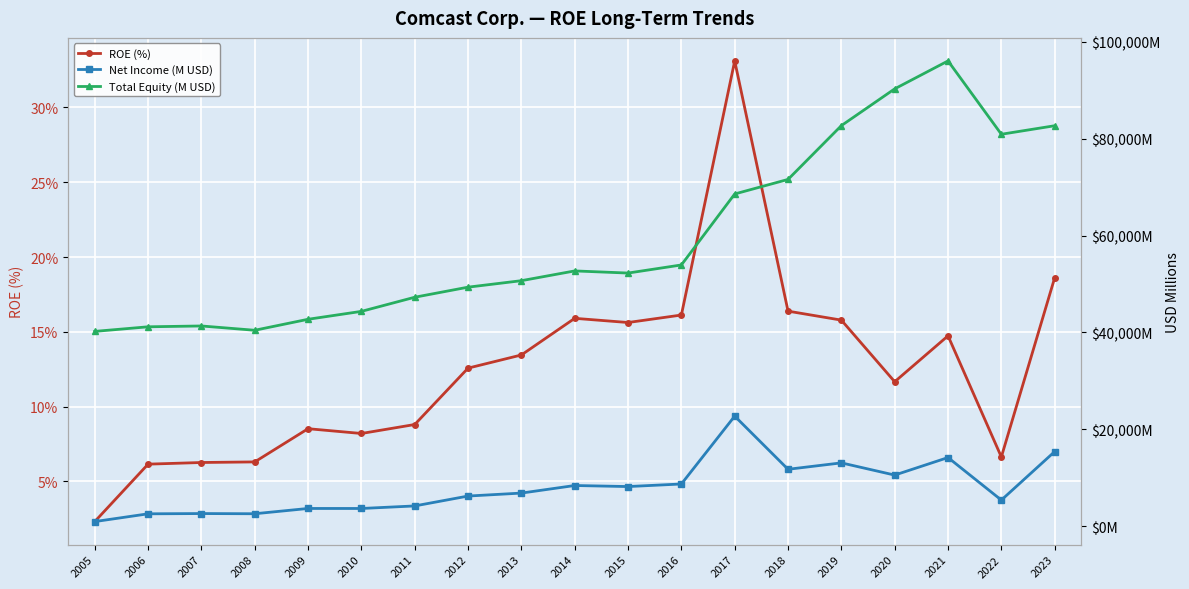

How many interior local valleys does the Total Equity (M USD) series have?

3